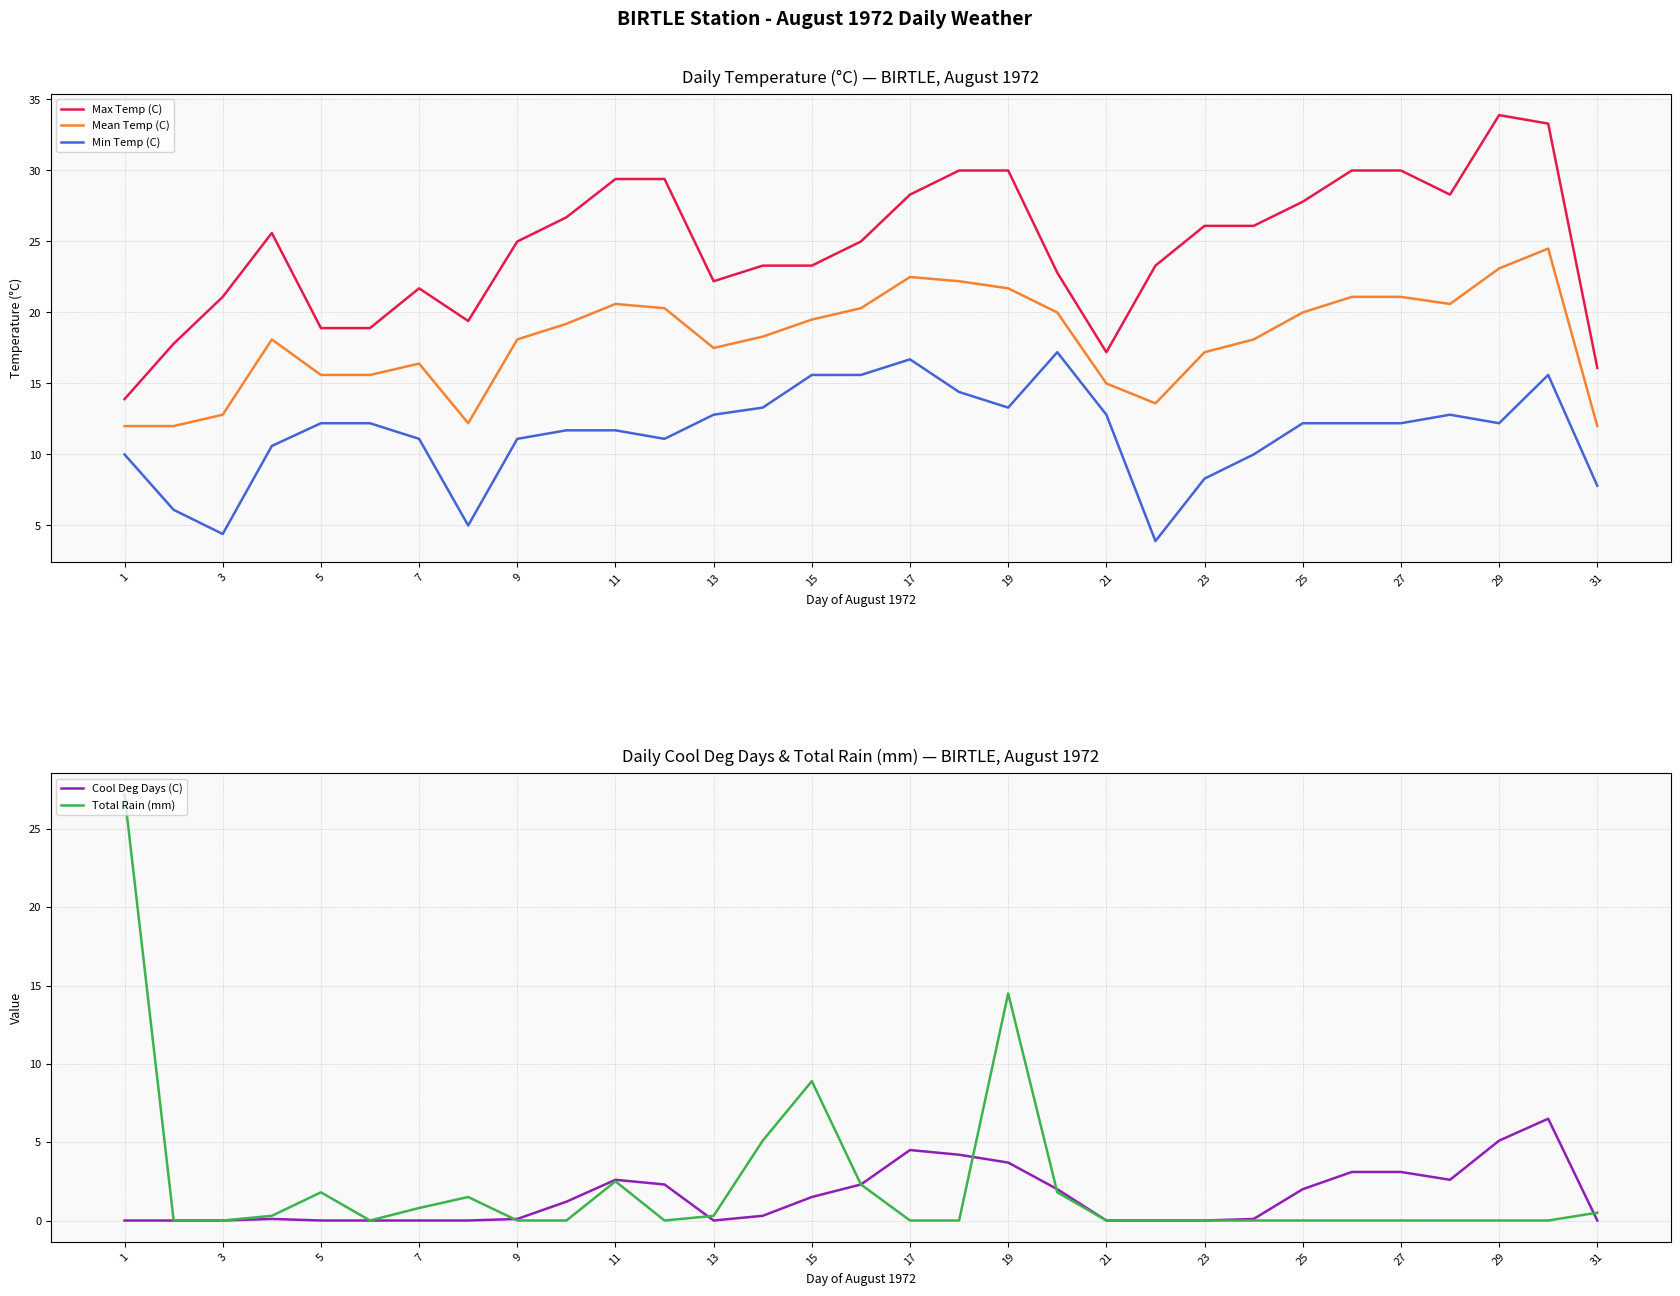

Is it true that Mean Temp (C) equals 20.6 at 11?

True